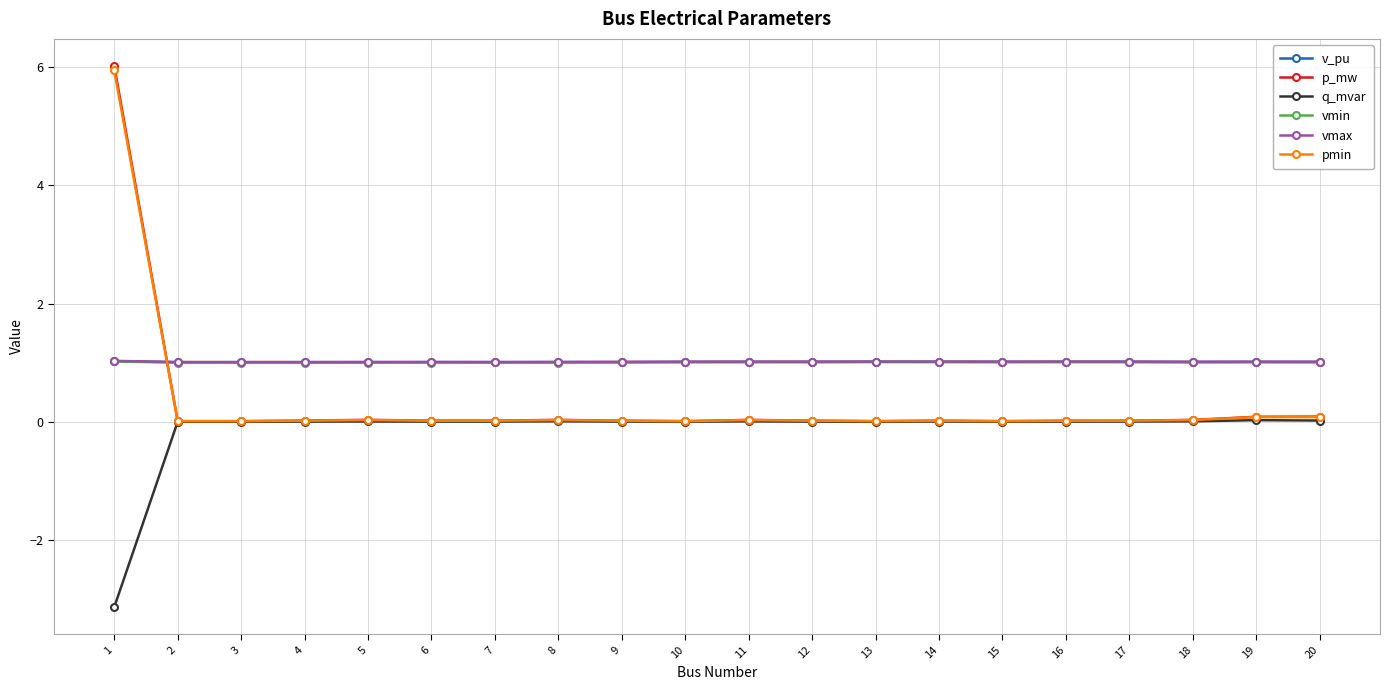

True or false: vmin has more than 2 points higher than both neighbors.

True